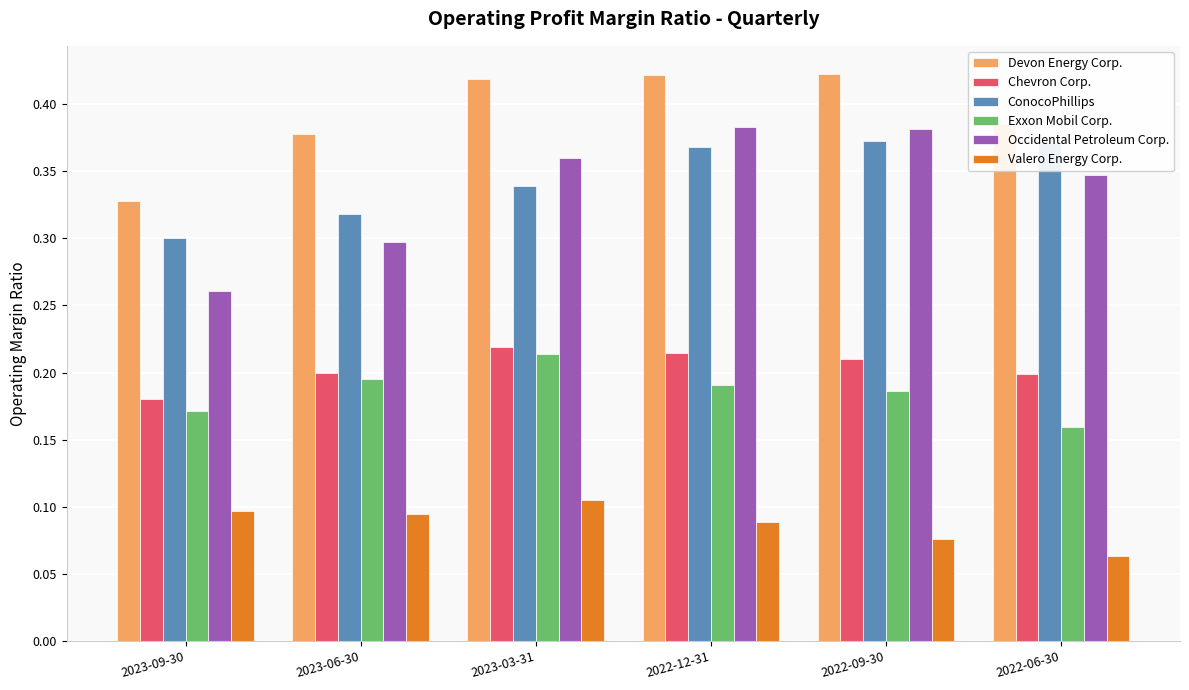

What position from the left is 2023-06-30?

2